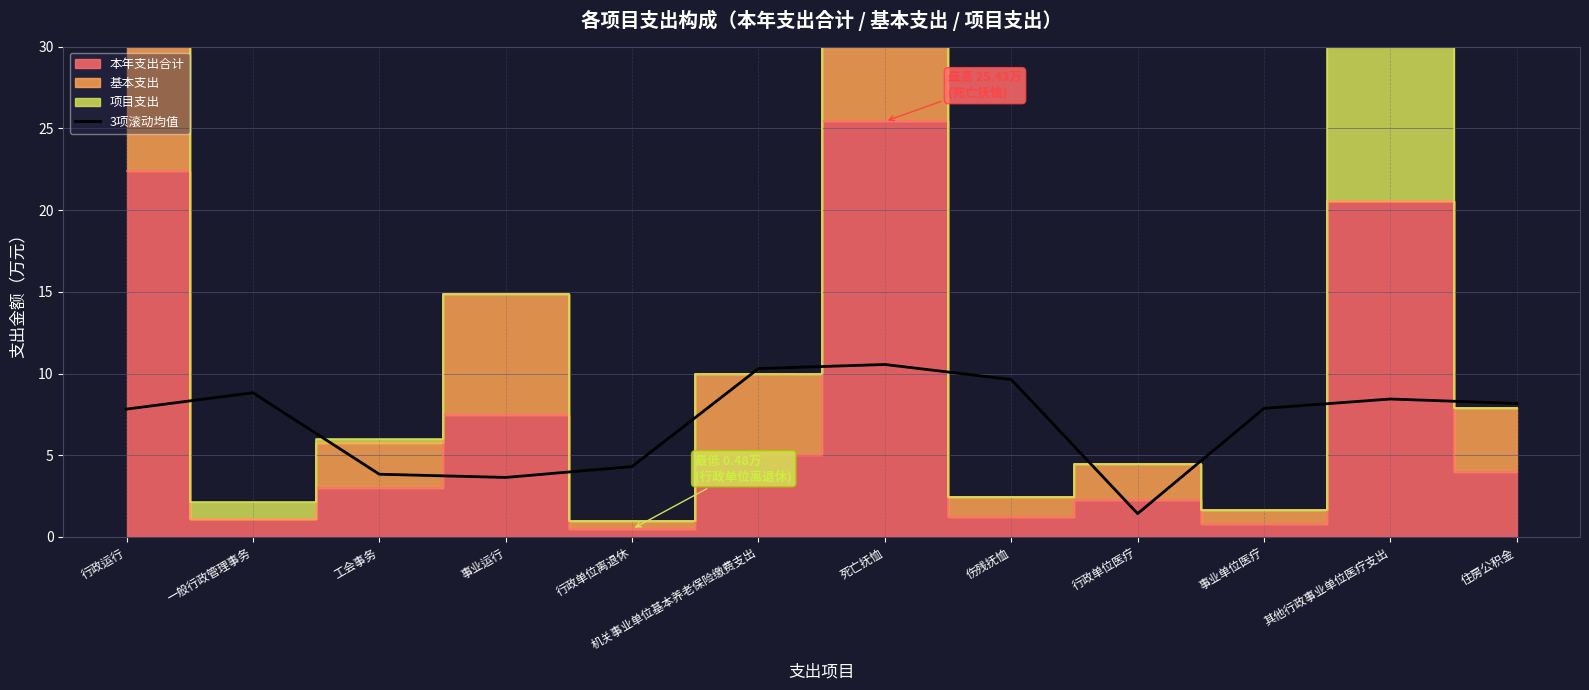

The value of 3项滚动均值 at 一般行政管理事务 is 4.1. True or false?

False